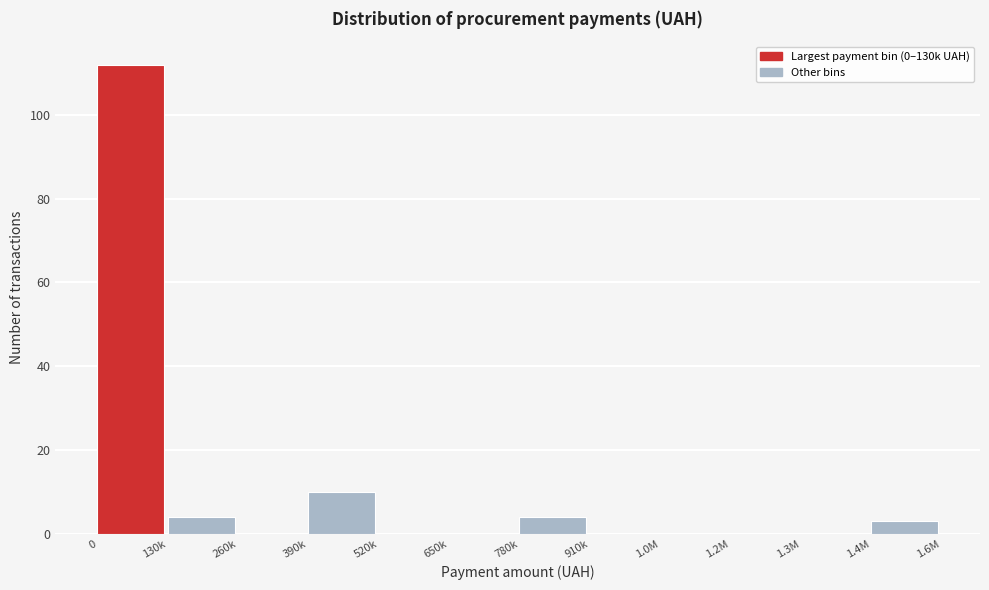

Reading right to left, what are all the values shown in this chart?

1.4M=3	1.3M=0	1.2M=0	1.0M=0	910k=0	780k=4	650k=0	520k=0	390k=10	260k=0	130k=4	0=112